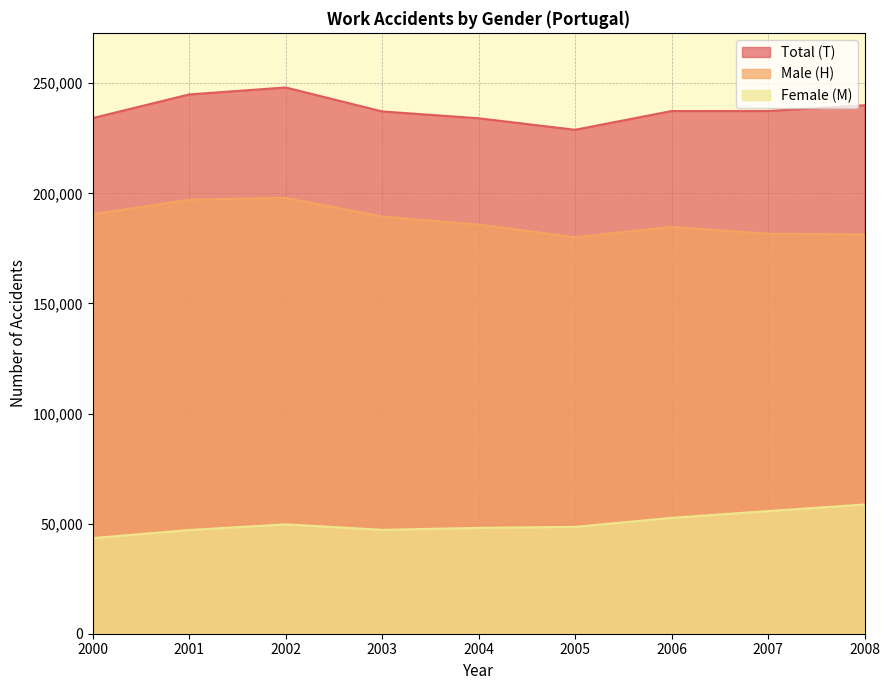

Reading left to right, extract all data points from this chart.

Total (T): 234192	244936	248097	237222	234109	228884	237392	237409	240018
Male (H): 190560	197089	197989	189473	185812	180107	184764	181693	181328
Female (M): 43420	47106	49688	47180	48071	48540	52628	55716	58690